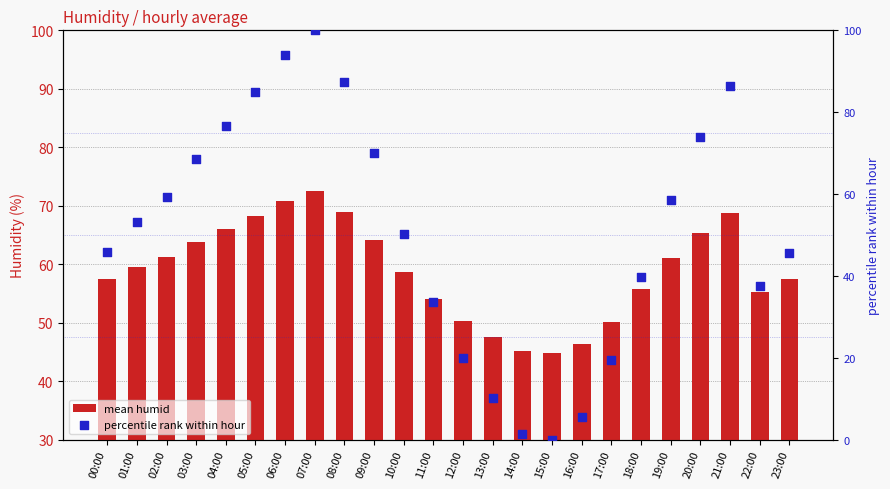

At which category is the sum across all series the highest?

07:00